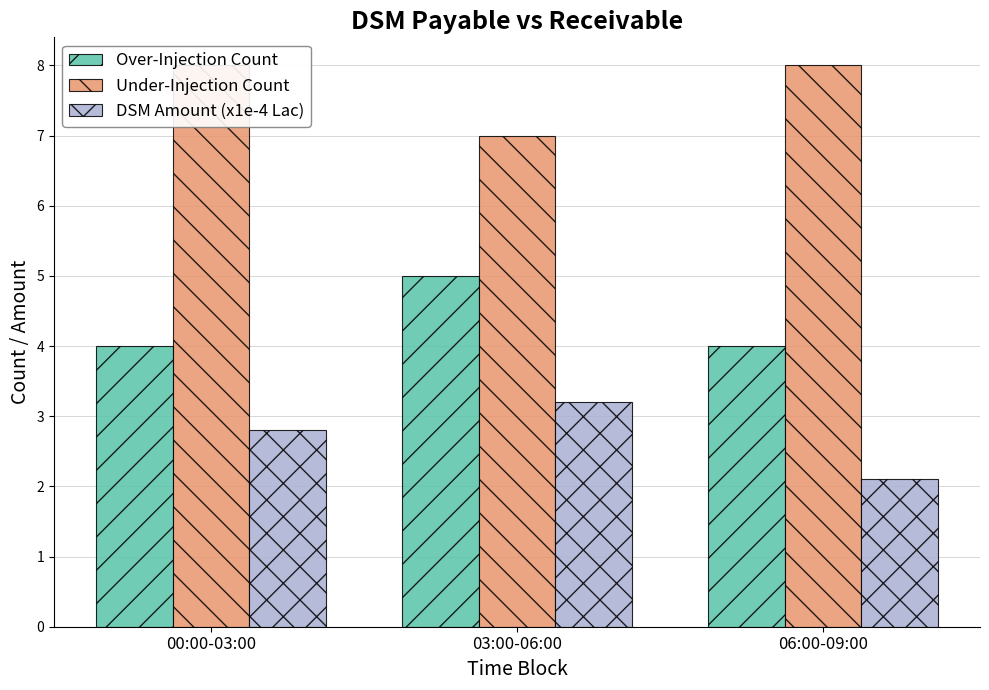

What is the approximate value of DSM Amount (x1e-4 Lac) at 03:00-06:00?

3.2